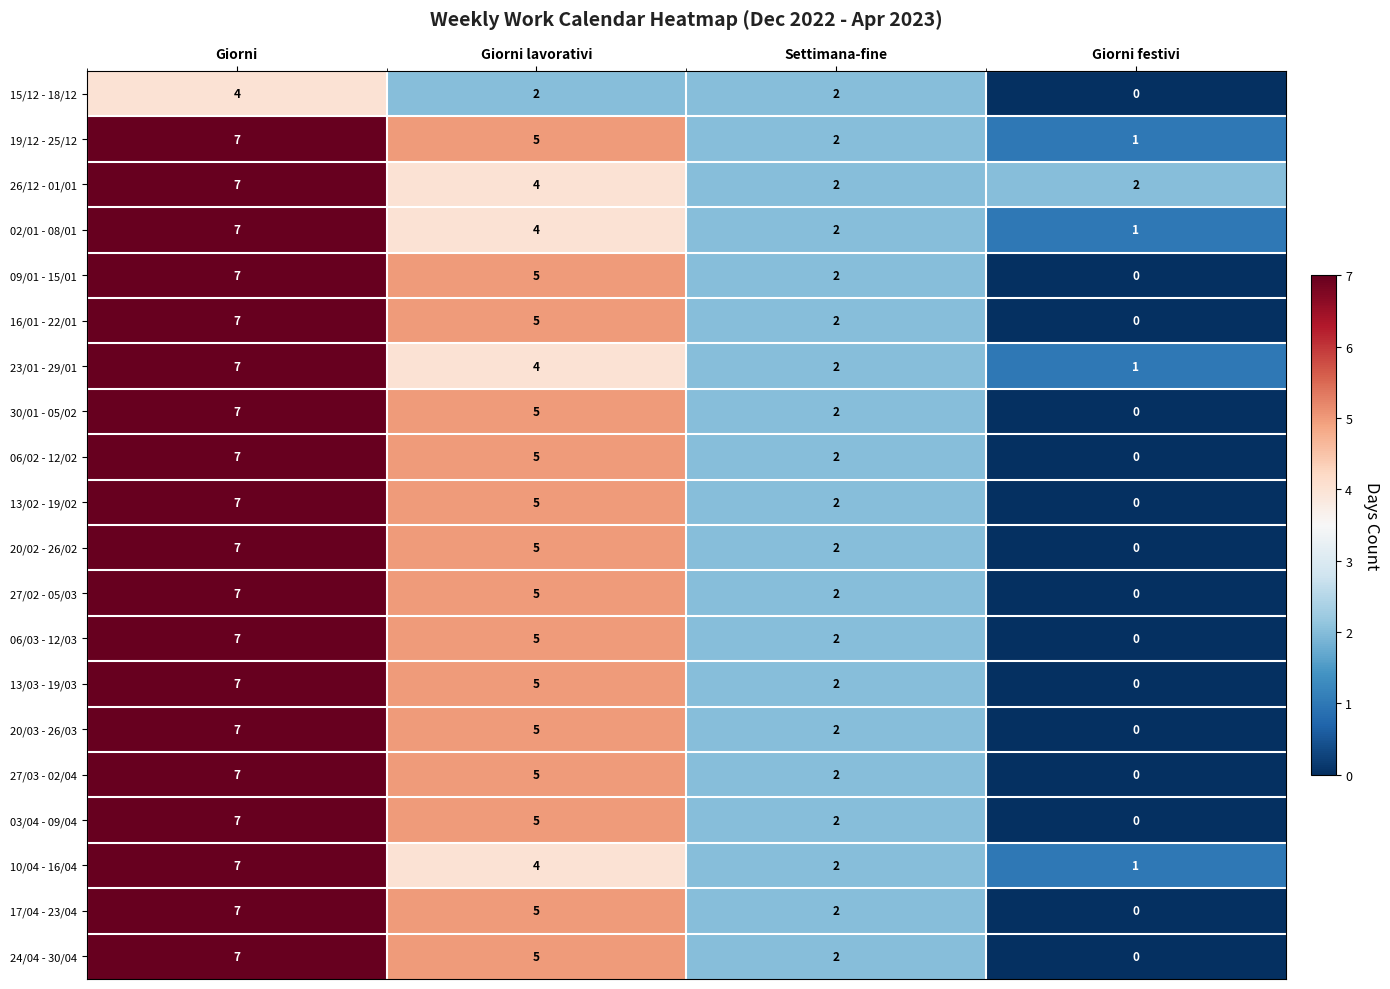

Which label corresponds to the smallest value in the chart?

Giorni festivi